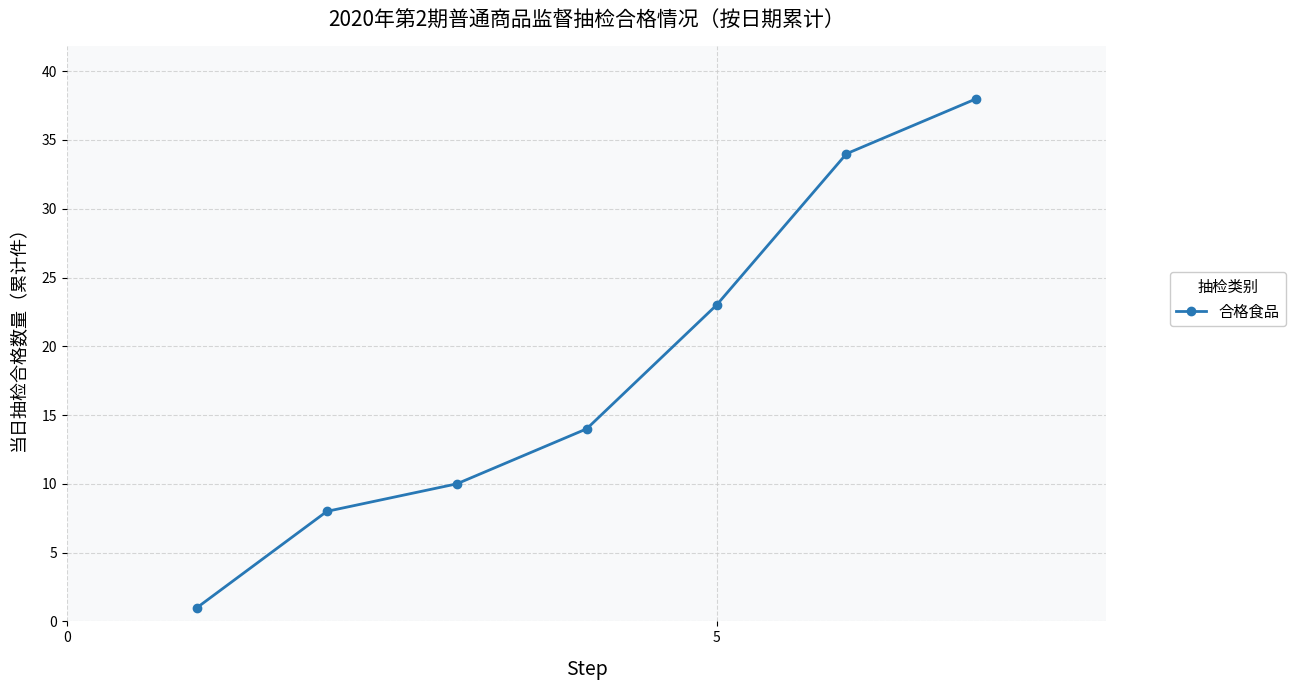

True or false: there are more than 2 points higher than both neighbors.

False